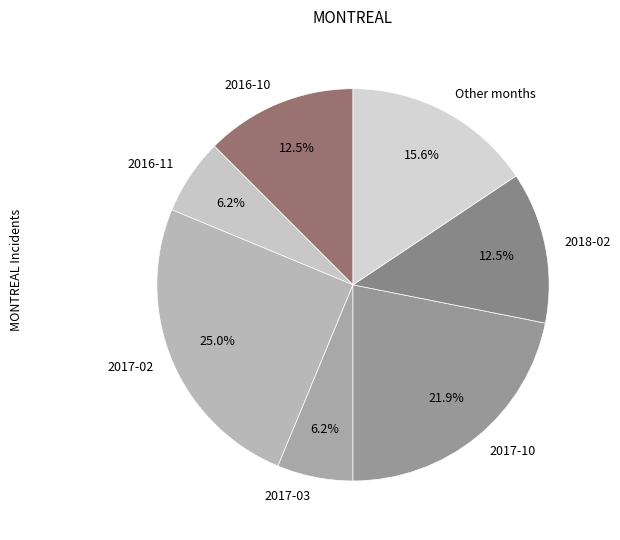

To the nearest percent, what portion does 2017-03 represent?

6%